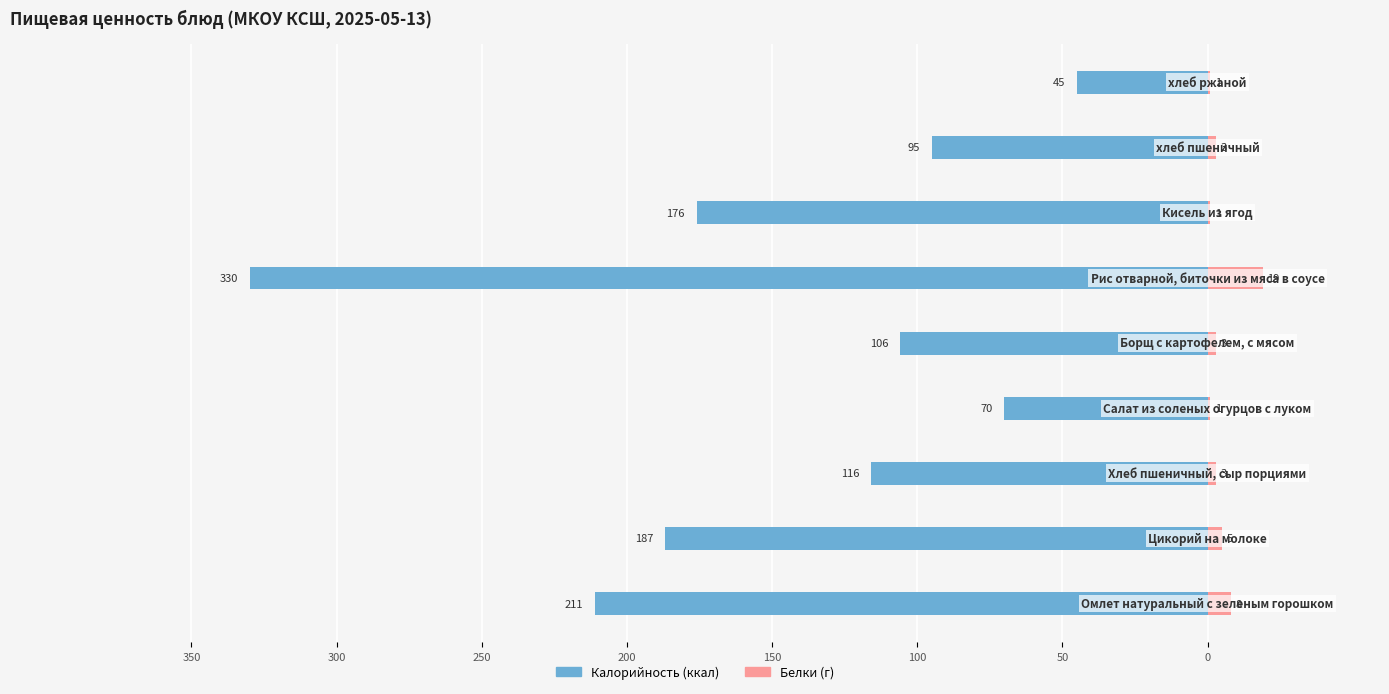

What is the lowest value of the Белки series?

1